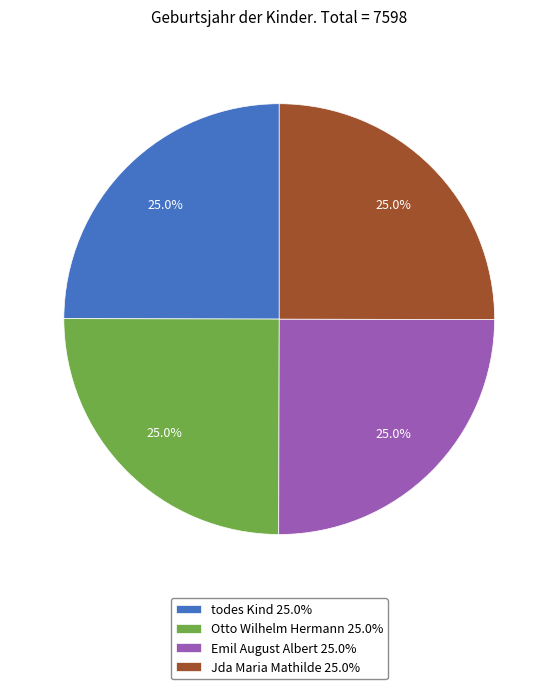

True or false: todes Kind accounts for 25% of the total.

True